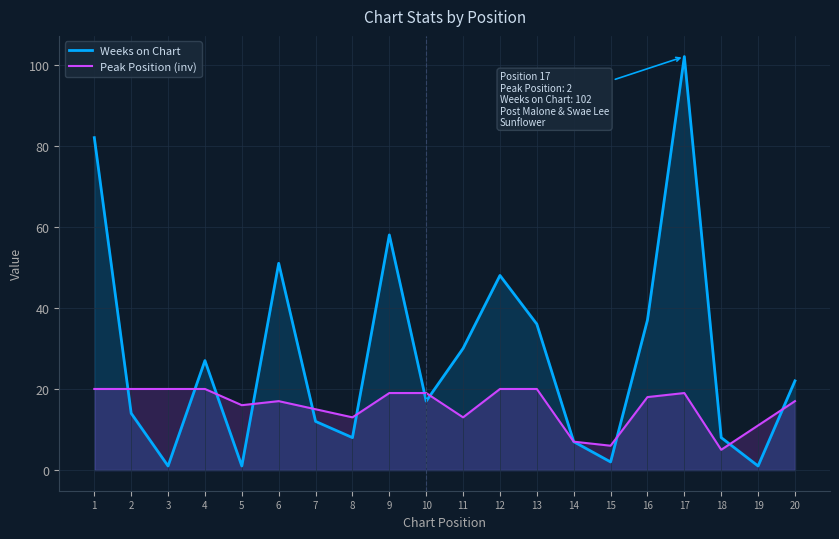

At which category does Weeks on Chart reach its first local peak?

4